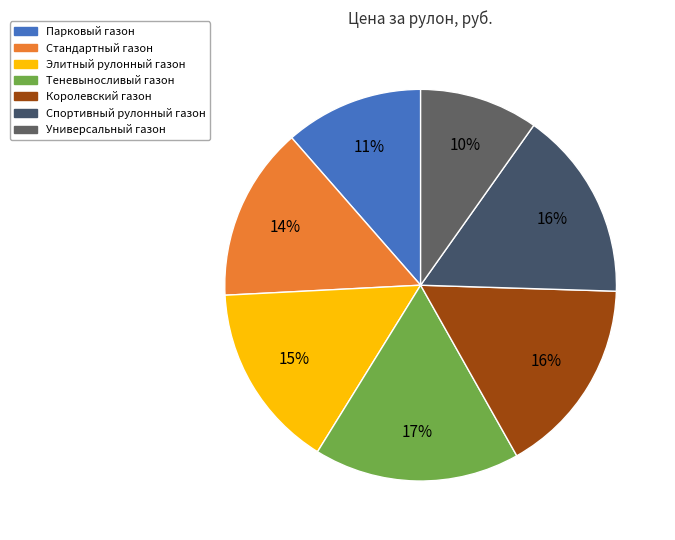

Does Элитный рулонный газон account for over 50% of the chart?

No